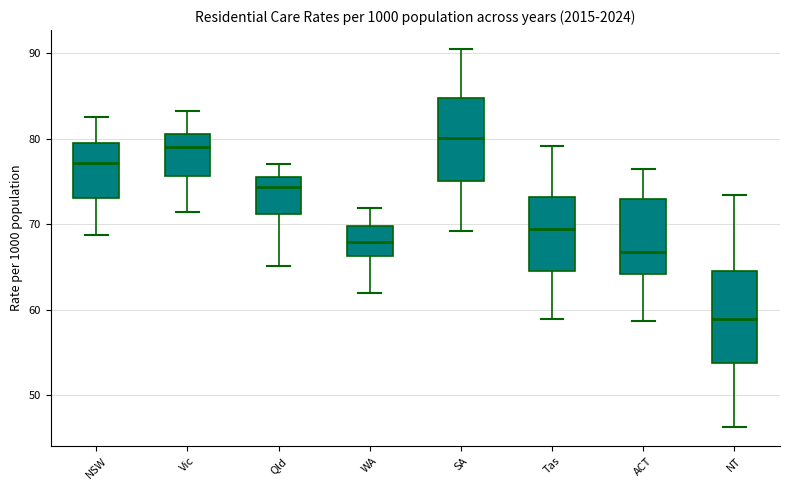

Which box's median line is the lowest?

NT